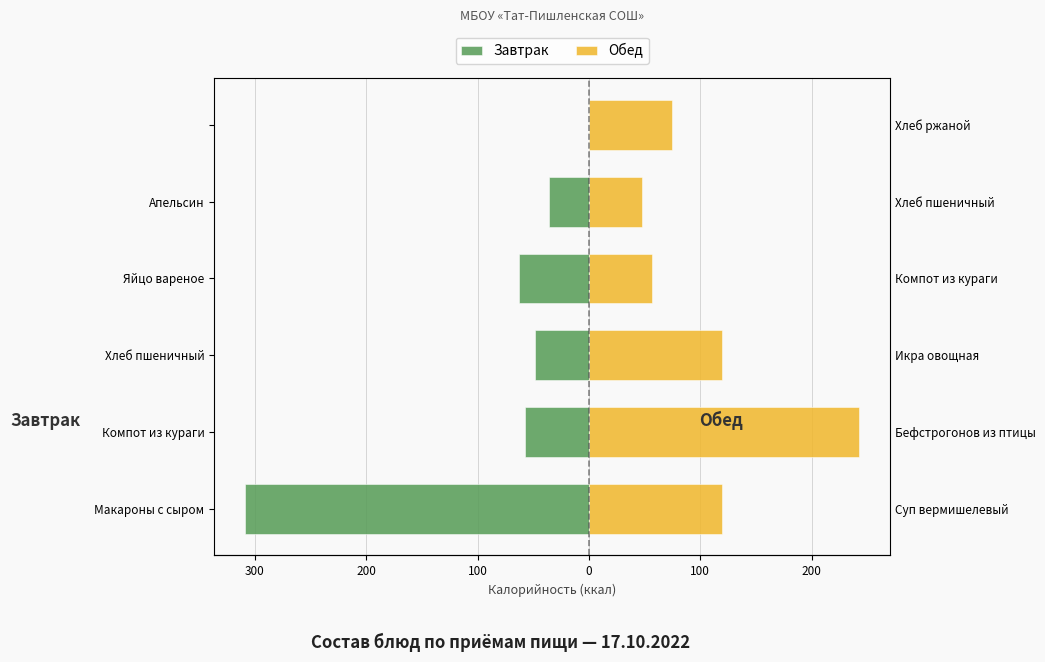

The value of Завтрак at 100 is 0.0. True or false?

True